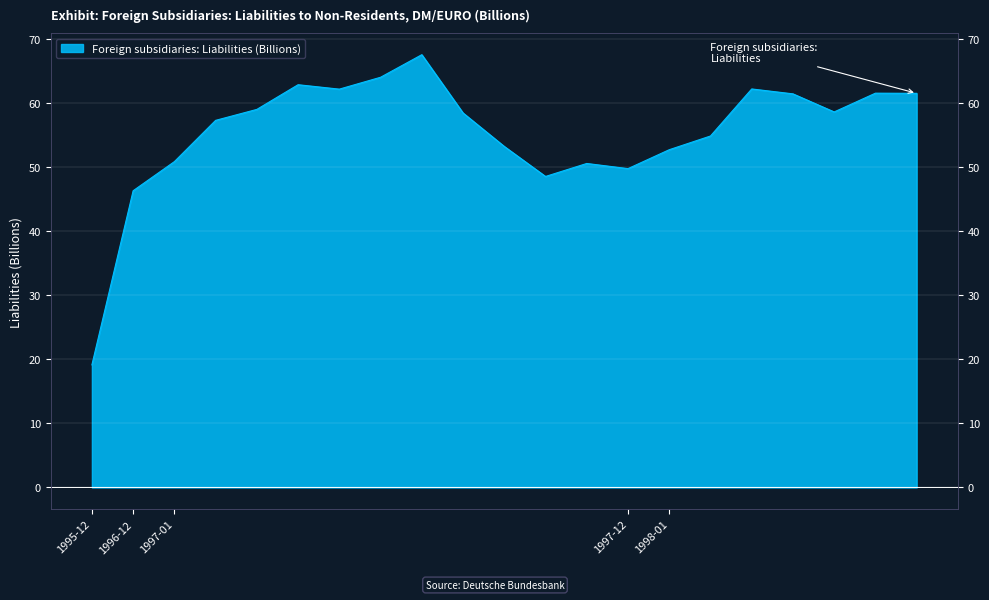

What position from the left is 1997-05?

7